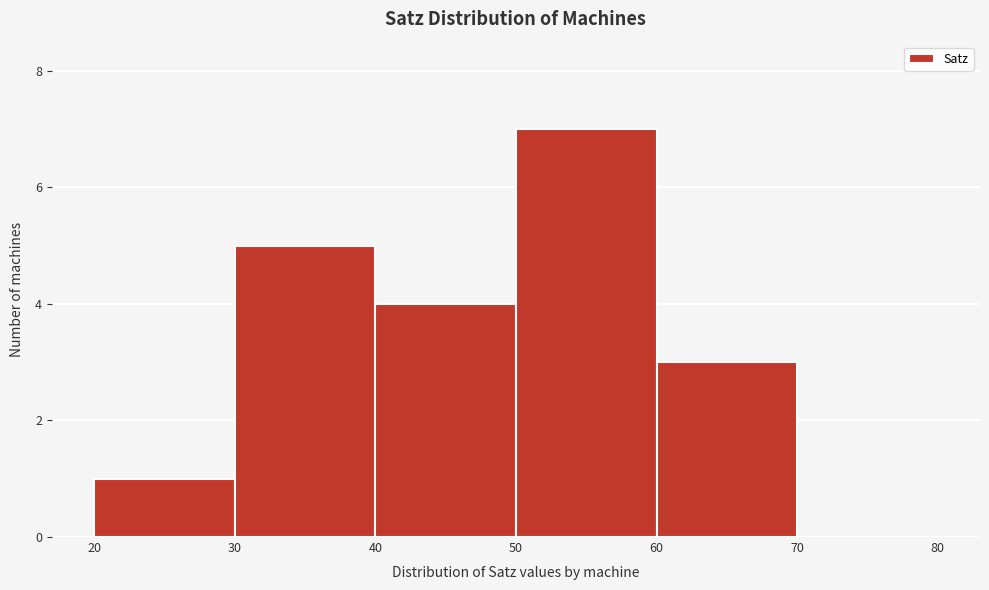

Reading left to right, transcribe this chart: for each bar, give the range it covers on the x-axis and its height. The values are not printed on the chart, so give them approximately, as read against the axis.

20 to 30: 1
30 to 40: 5
40 to 50: 4
50 to 60: 7
60 to 70: 3
70 to 80: 0